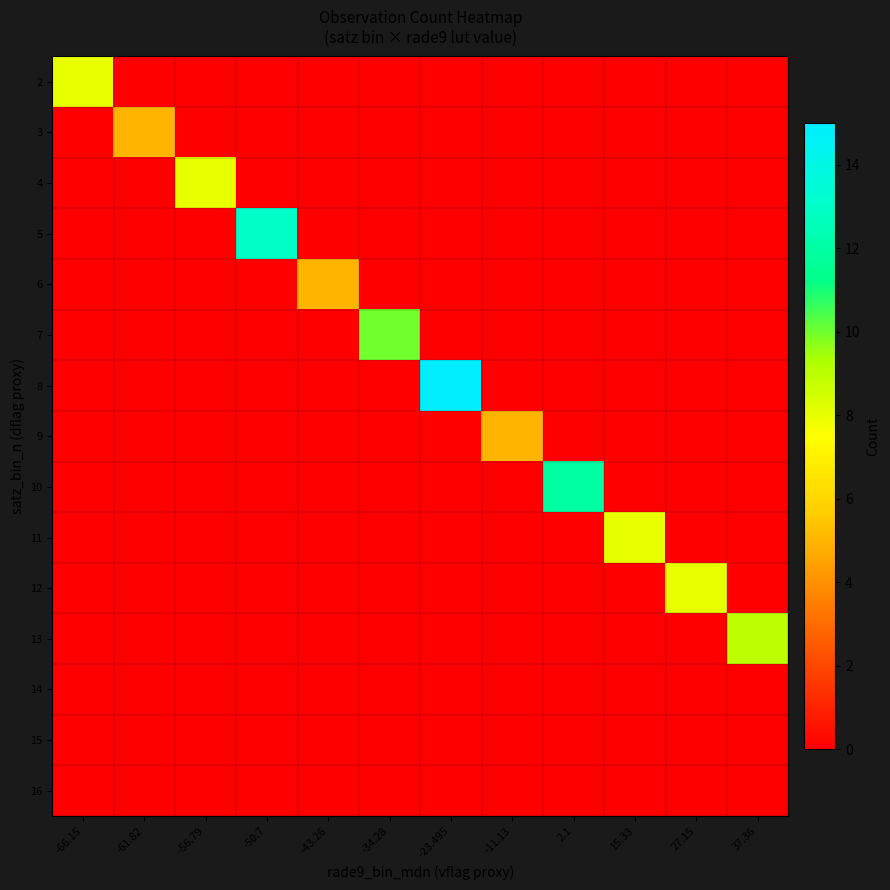

How many distinct data groups are displayed?

15